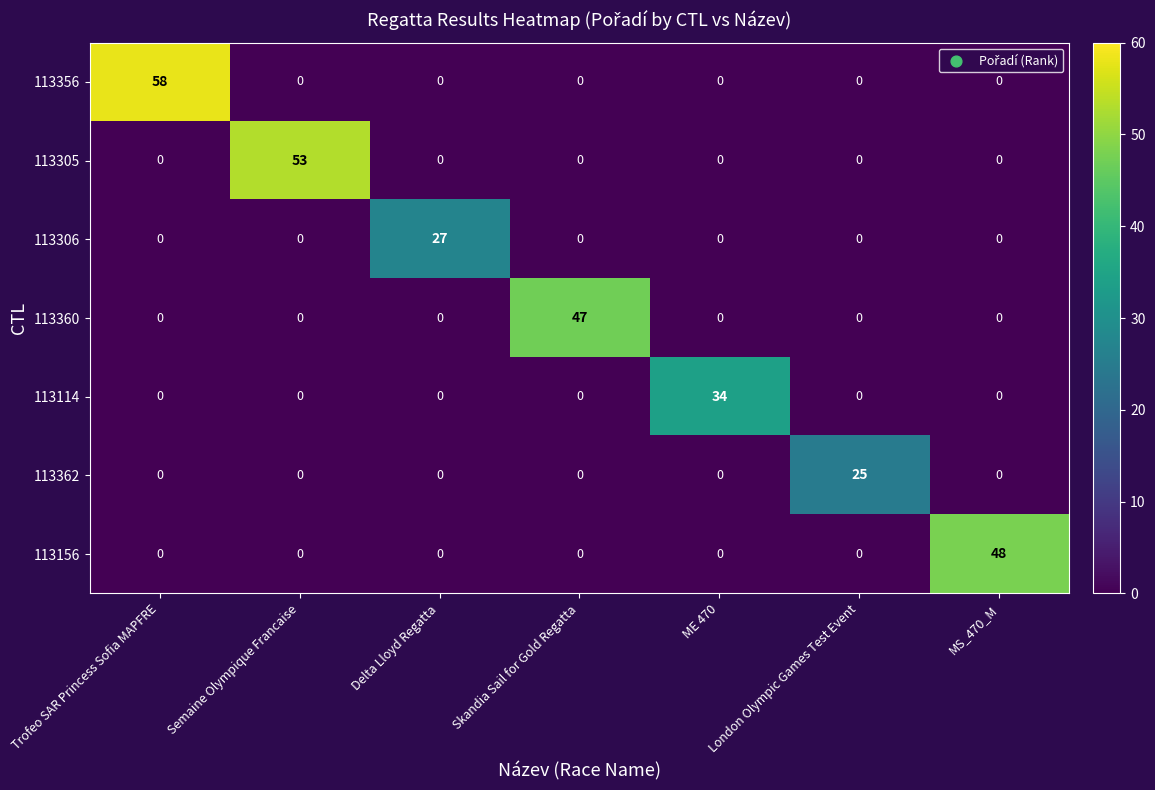

Rank the series by their maximum value, from lowest to highest.

113362, 113306, 113114, 113360, 113156, 113305, 113356